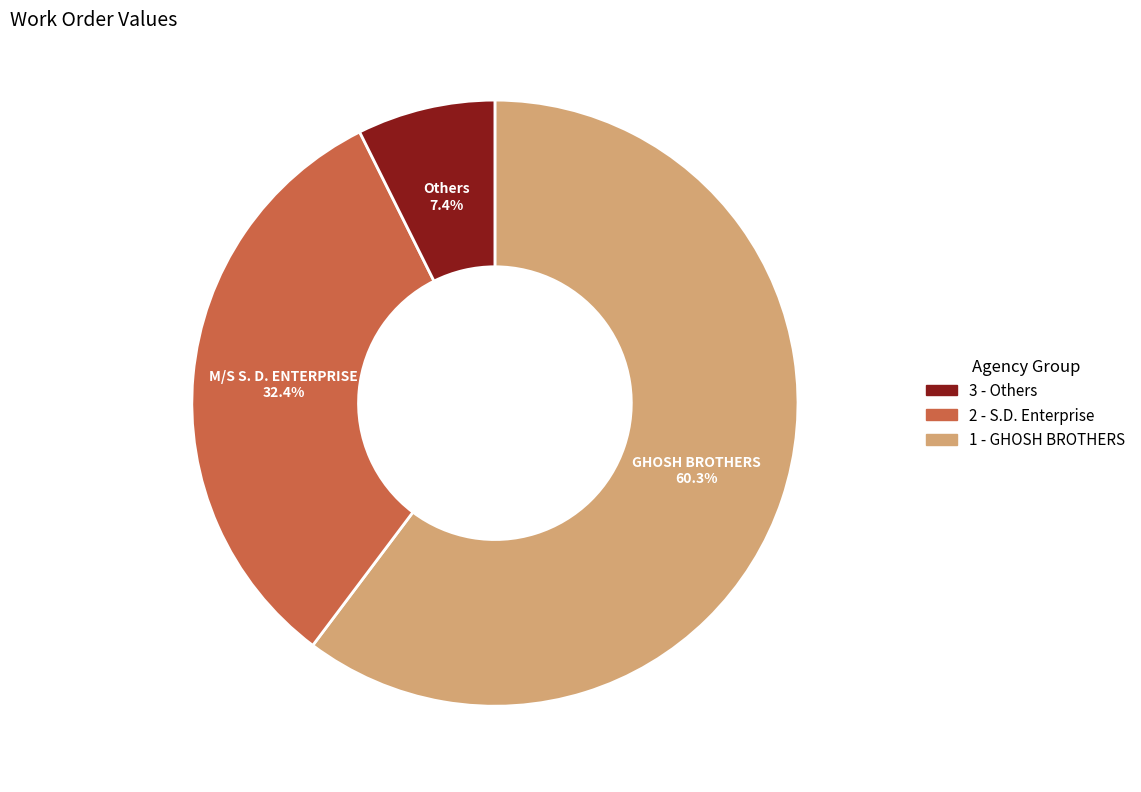

Does any single category account for the majority?

Yes